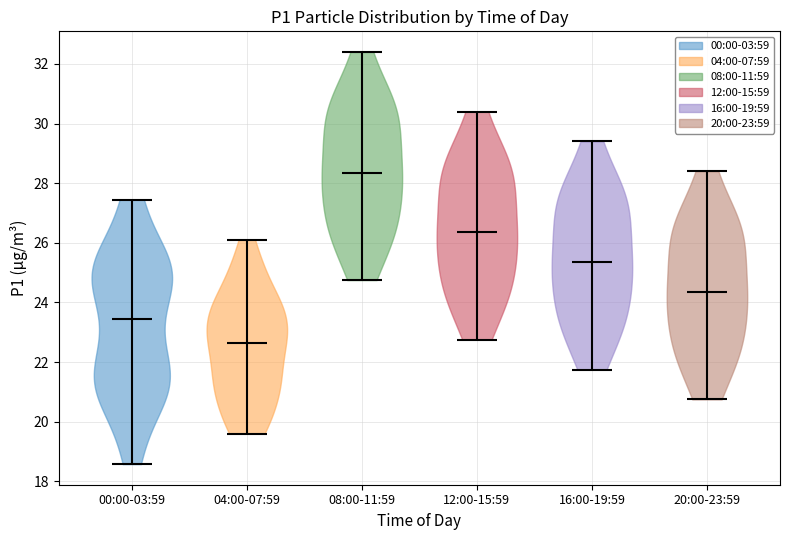

Which violin has the lowest median line?

04:00-07:59